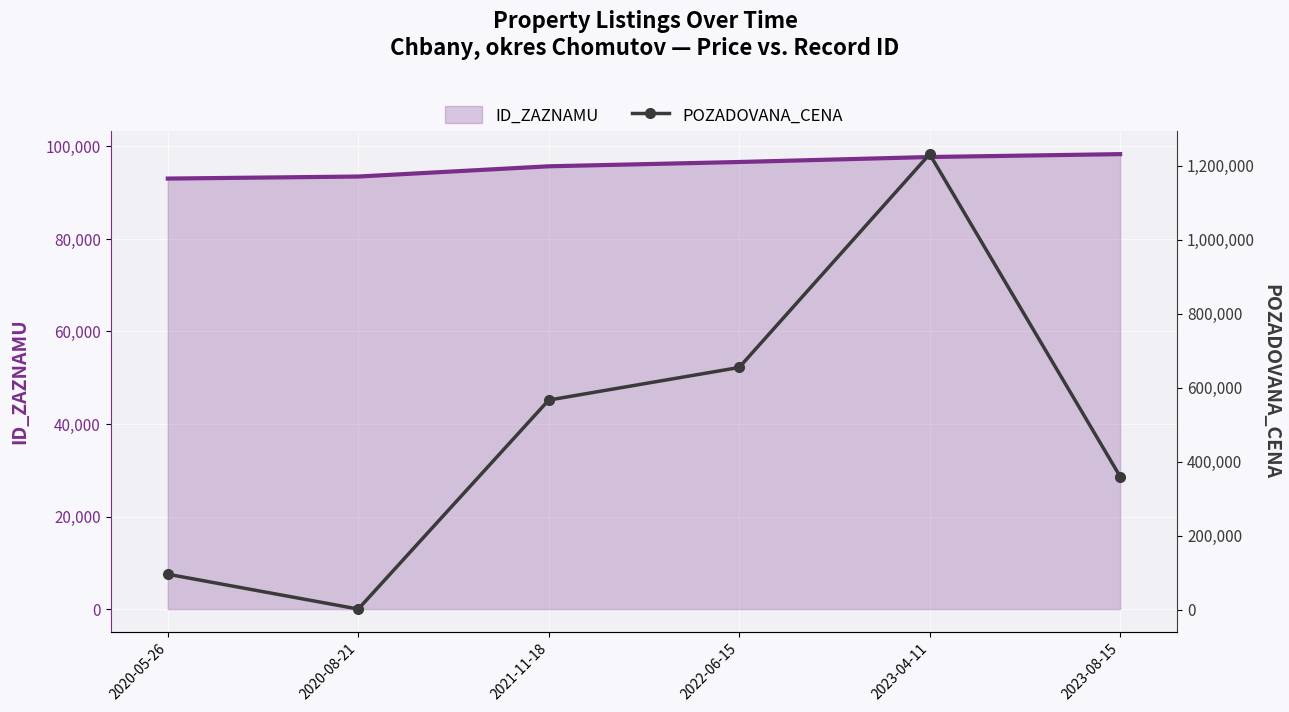

The ID_ZAZNAMU series shows 60139 at 2023-04-11. True or false?

False